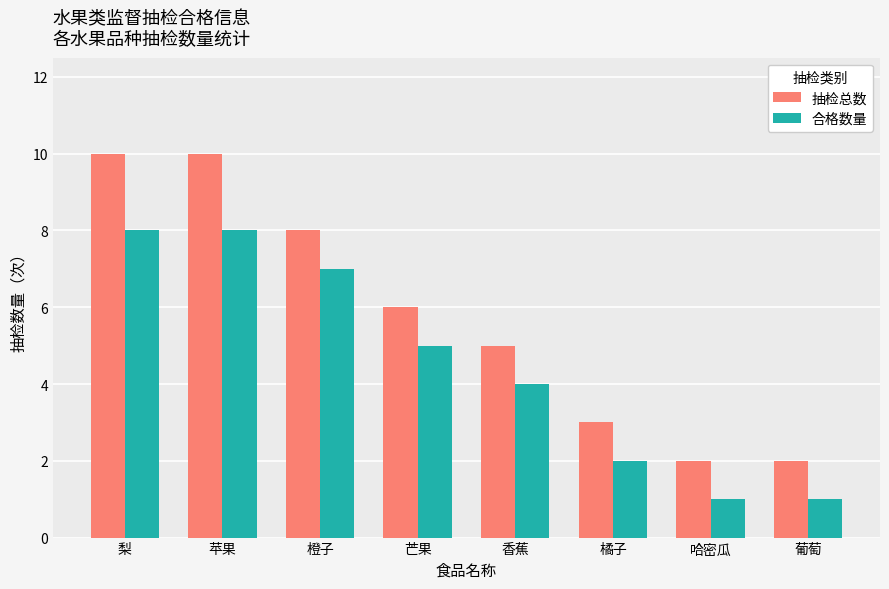

What is the greatest value displayed?

10